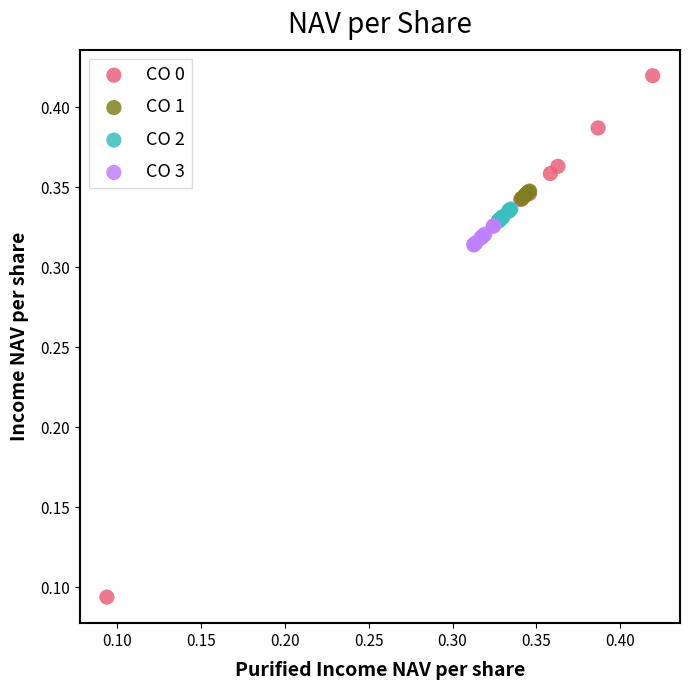

Which series has the largest Y range (max minus min)?

CO 0